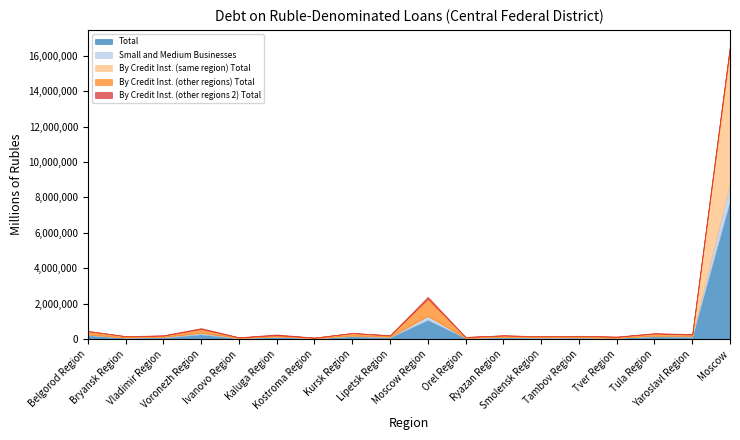

What are all the series names shown in the legend?

Total, Small and Medium Businesses, By Credit Inst. (same region) Total, By Credit Inst. (other regions) Total, By Credit Inst. (other regions 2) Total